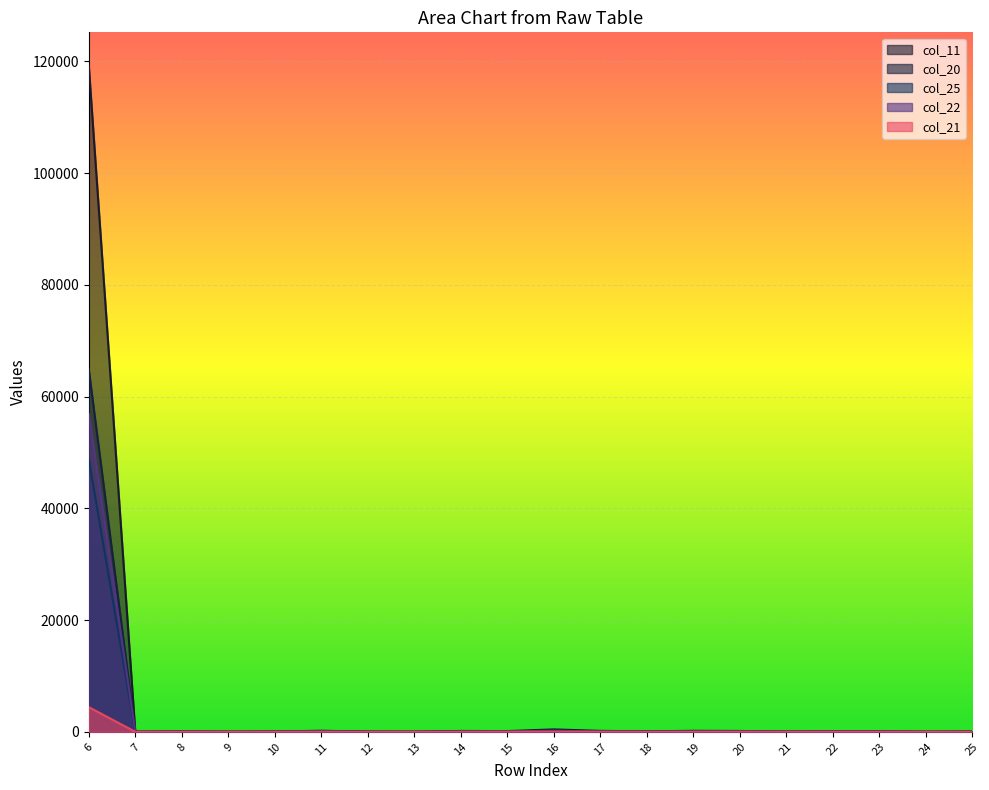

Where is col_22 nearest to the value 28436?

16